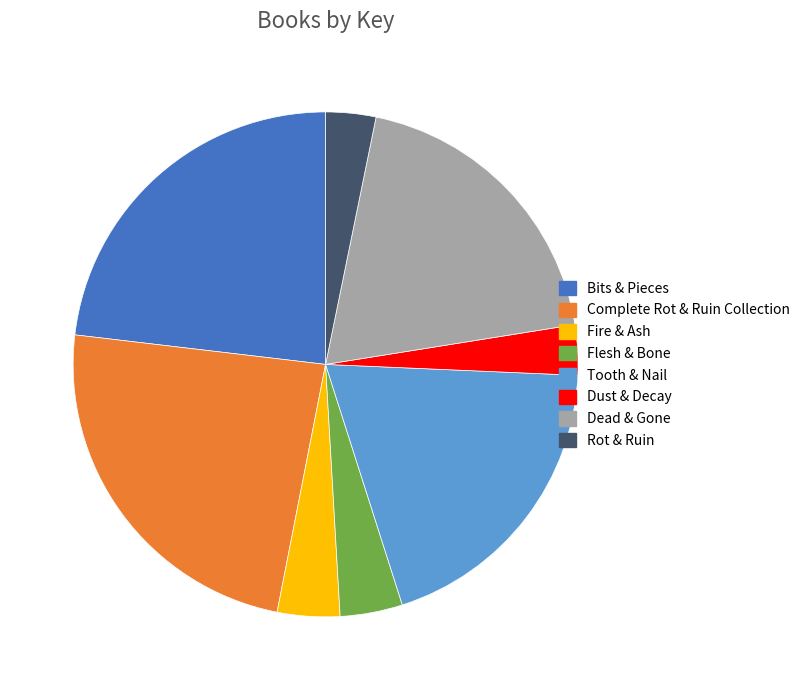

What is the ratio of the value at Fire & Ash to the value at Complete Rot & Ruin Collection?

0.2